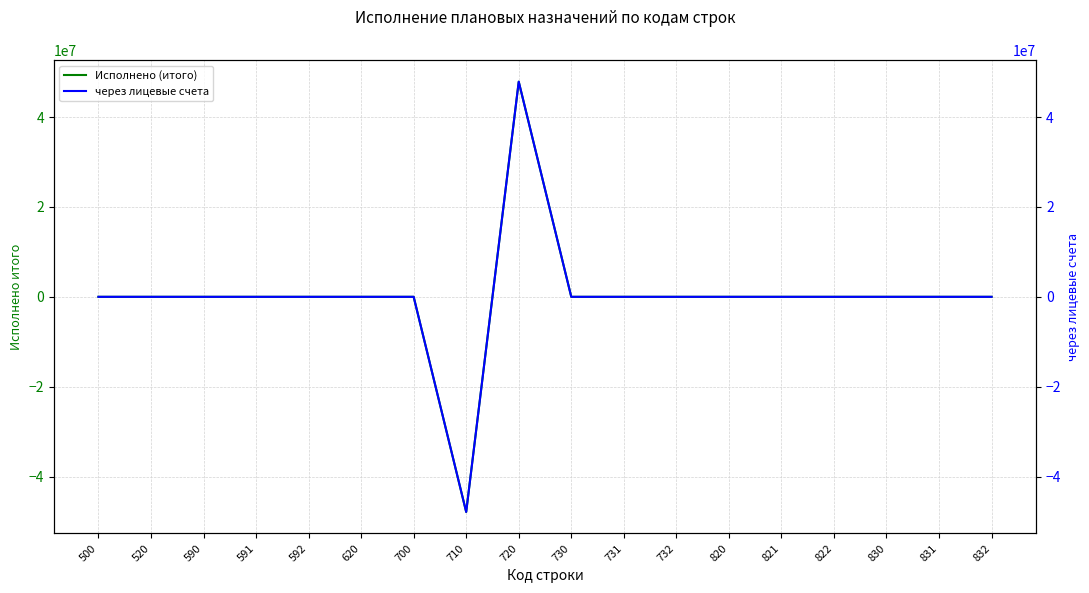

Which series has the largest range (max minus min)?

Исполнено (итого)